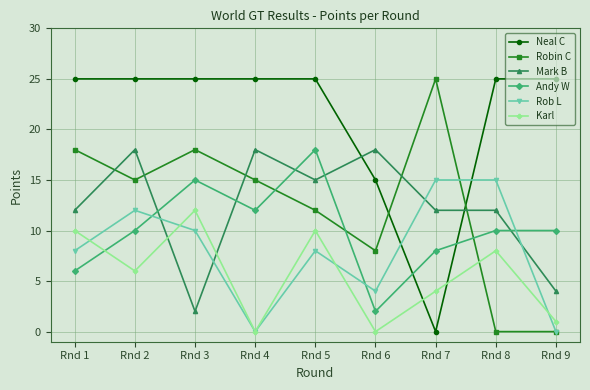

What is the difference between the maximum and minimum values in the Mark B series?

16